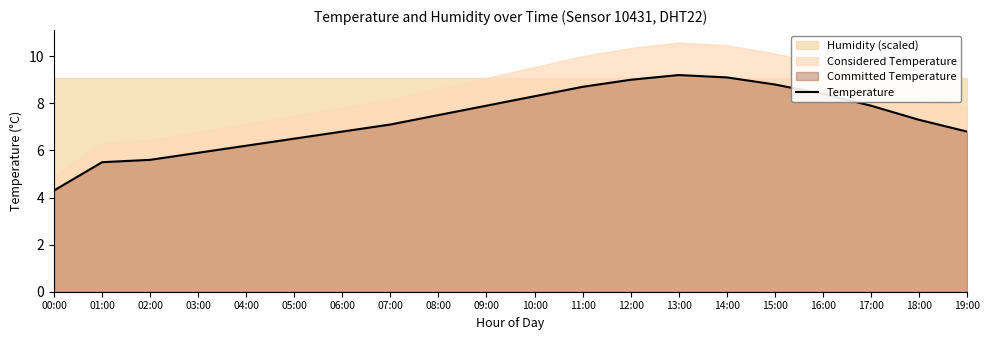

How many values are below 7?

8